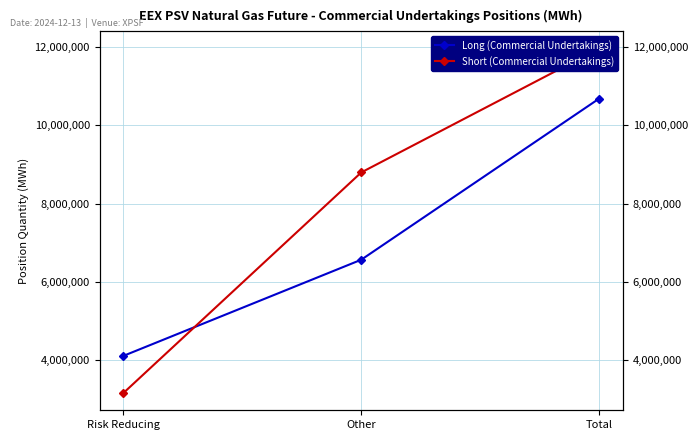

What is the sum of the Short (Commercial Undertakings) values at Total and Risk Reducing?

15129480